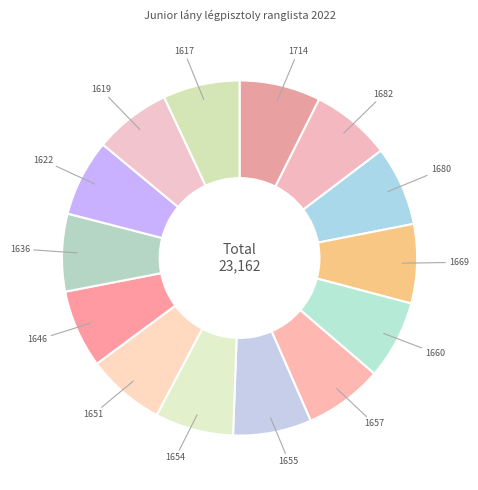

Count the number of slices in the pie.

14